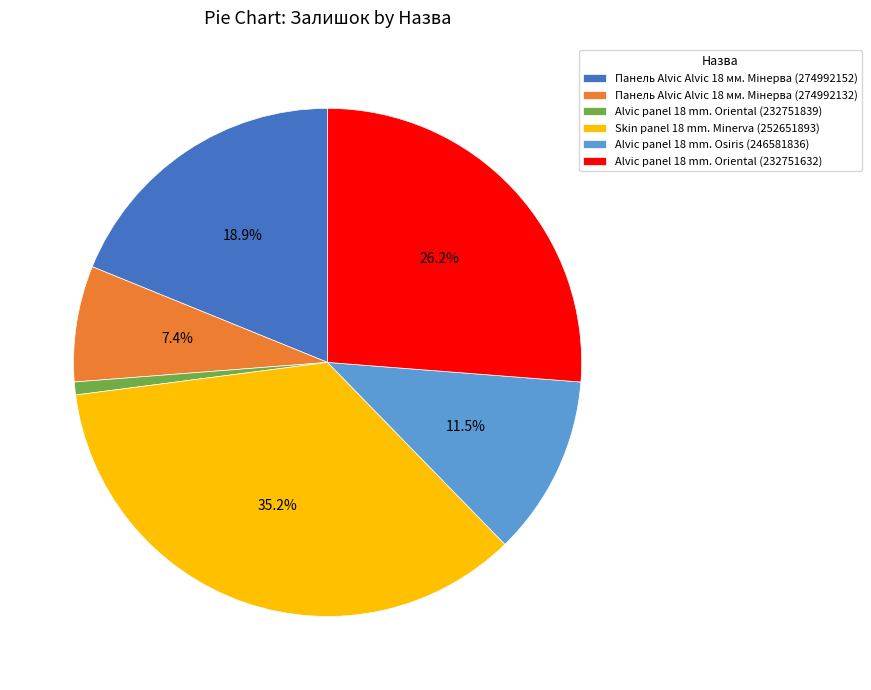

How much of the chart is everything except Alvic panel 18 mm. Oriental (232751632)?

73.8%